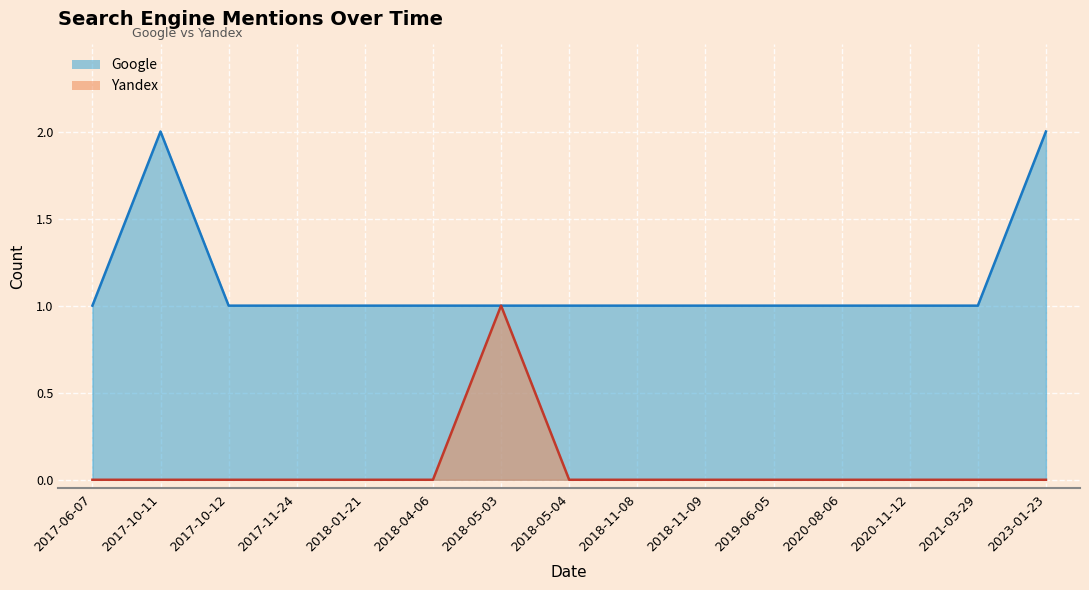

Between 2018-05-04 and 2023-01-23, which series saw the biggest shift?

Google